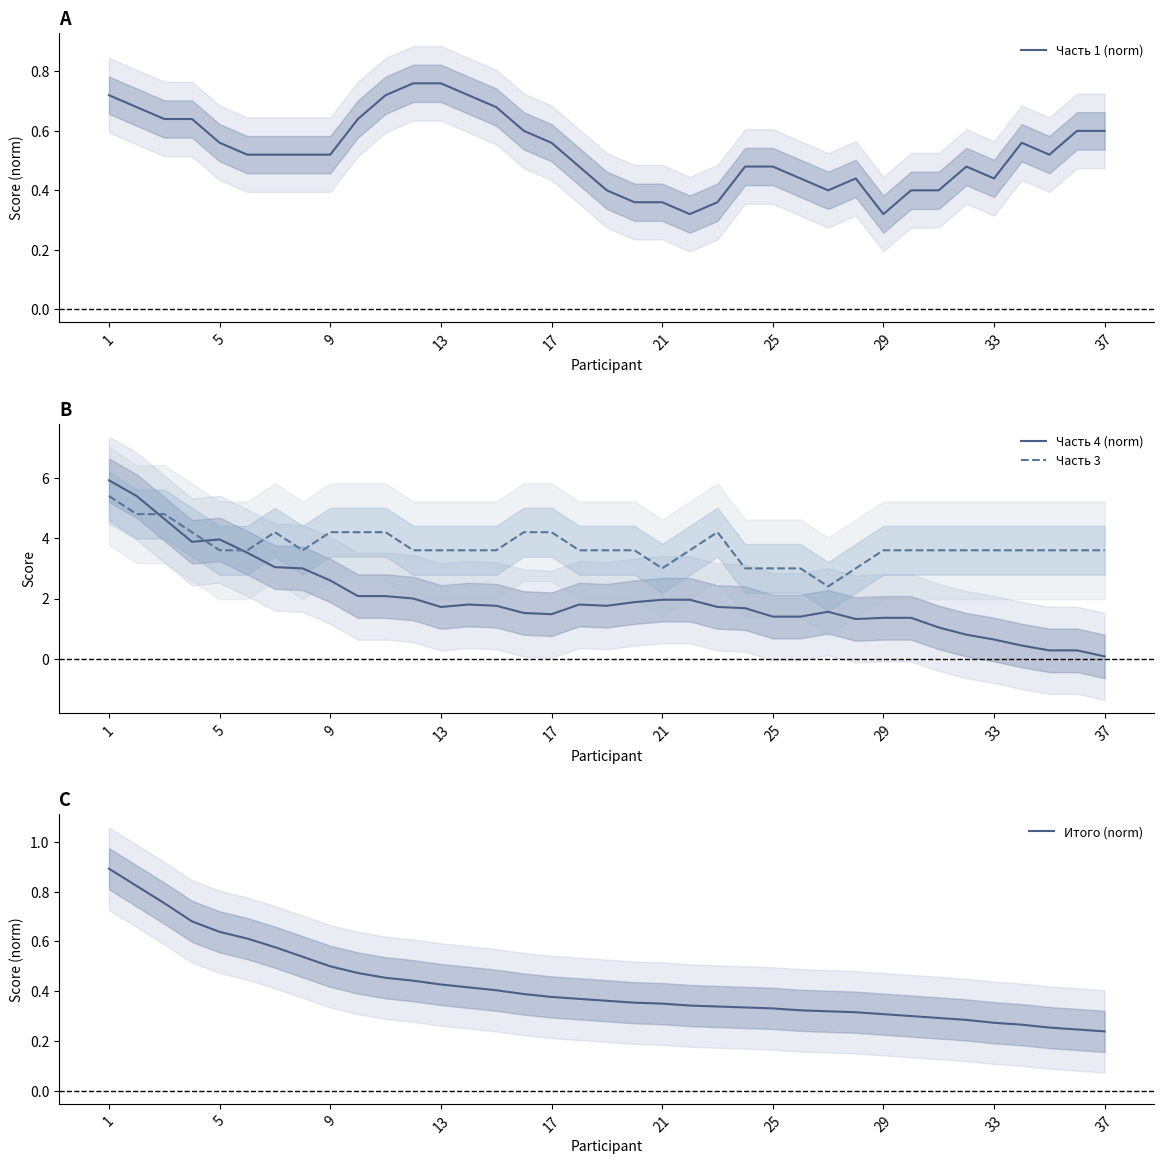

The value of Часть 4 (norm) at 5 is 4.0. True or false?

True